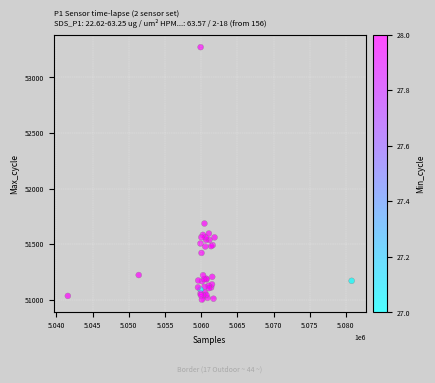

What Y value in the scatter plot is closest to 52136?

51685